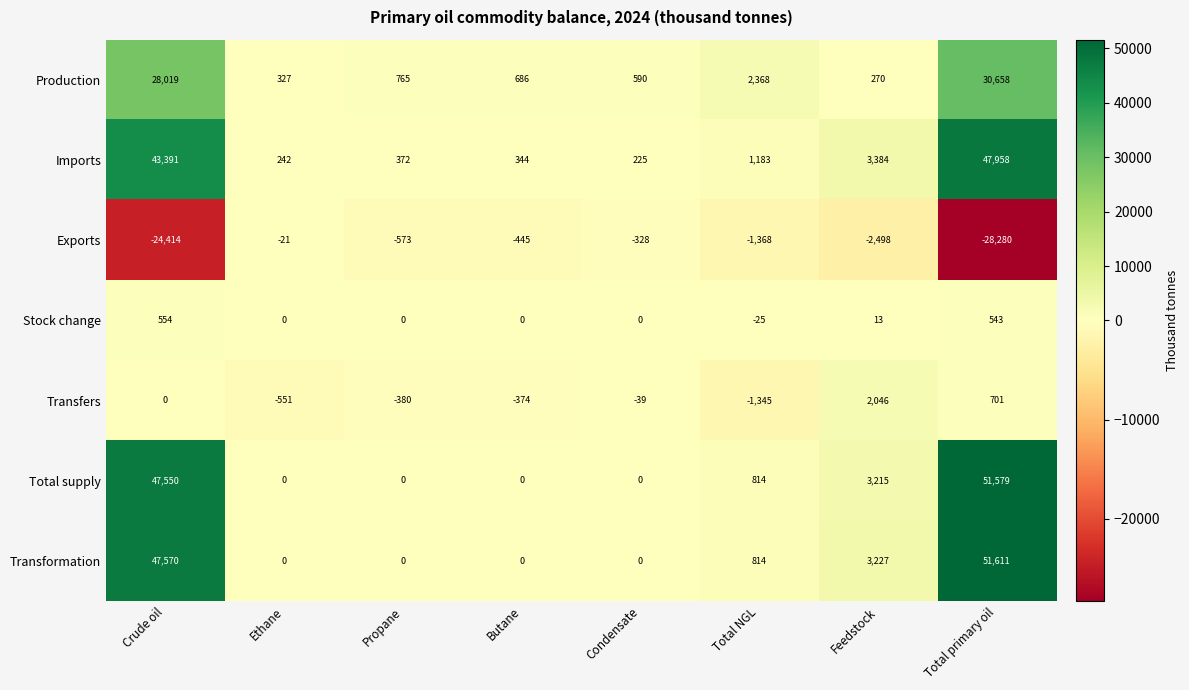

What is the difference between the maximum and minimum values in the Production series?

30388